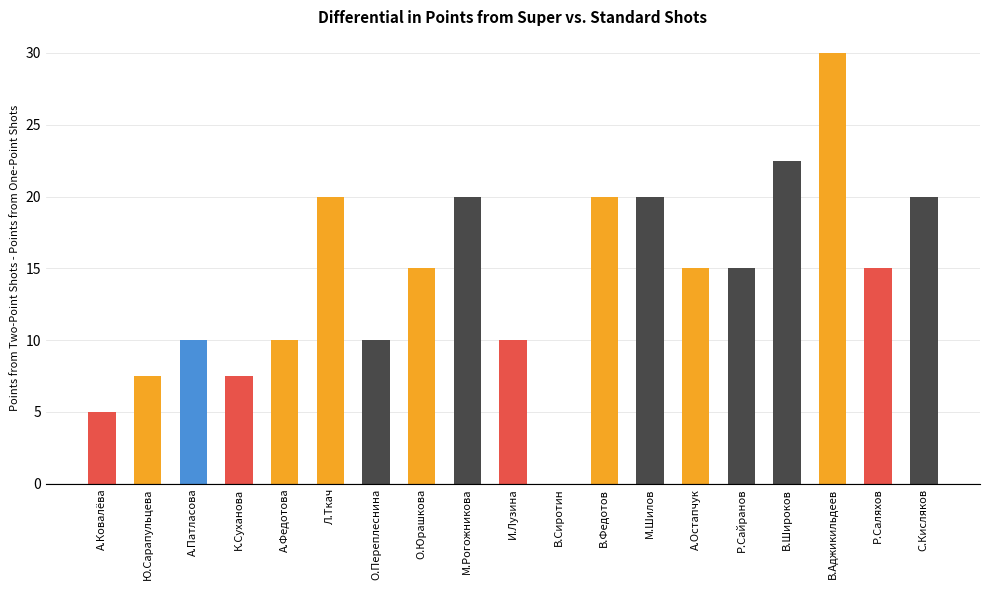

What is the approximate value at С.Кисляков?

20.0